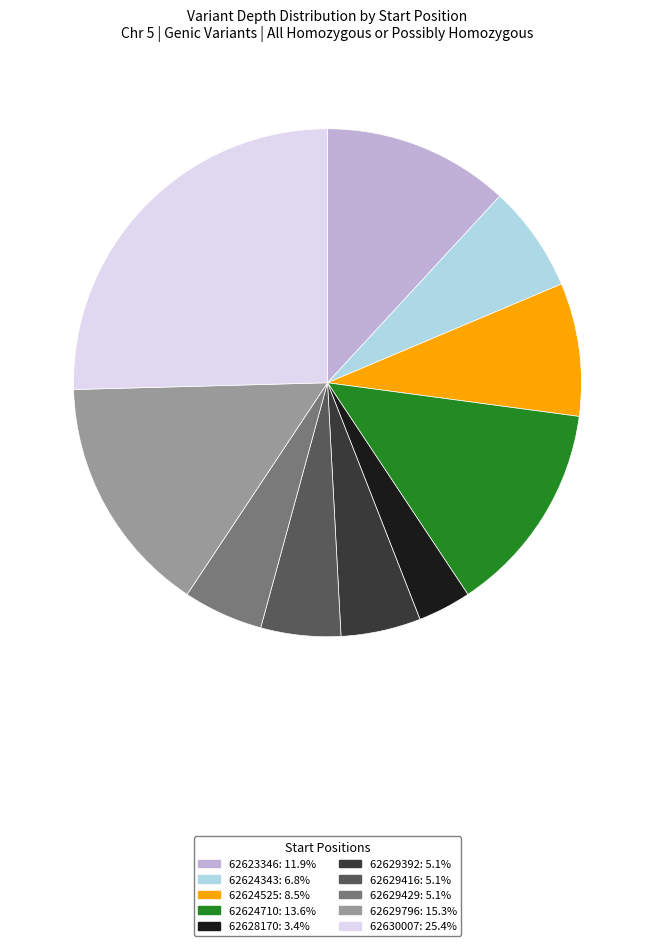

Between 62624525 and 62629416, which is larger?

62624525